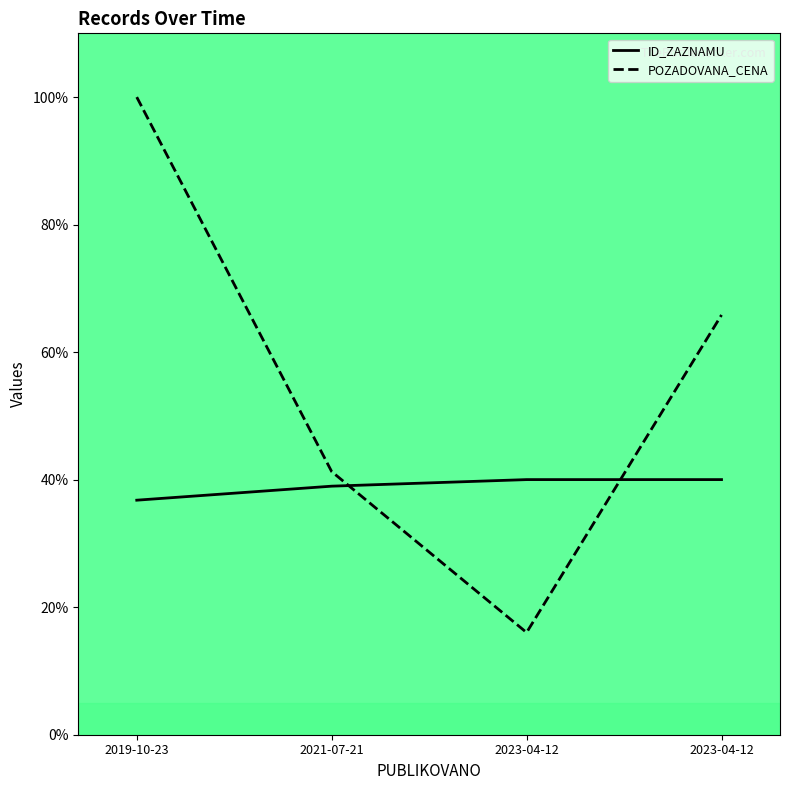

What is the label of the 4th point from the right?

2019-10-23